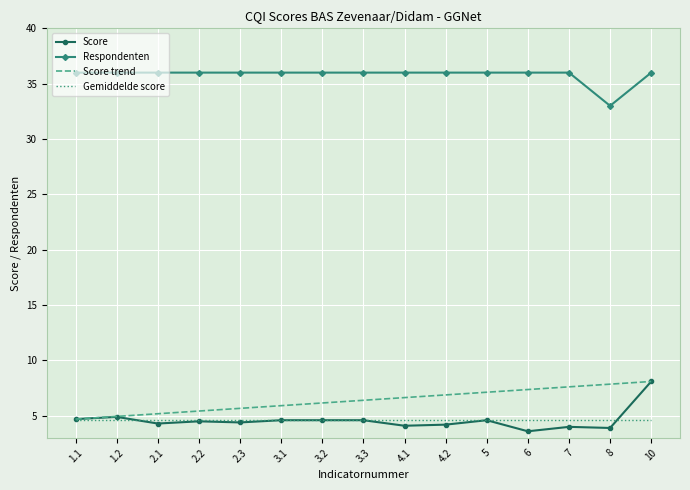

True or false: Gemiddelde score and Respondenten intersect in this chart.

False